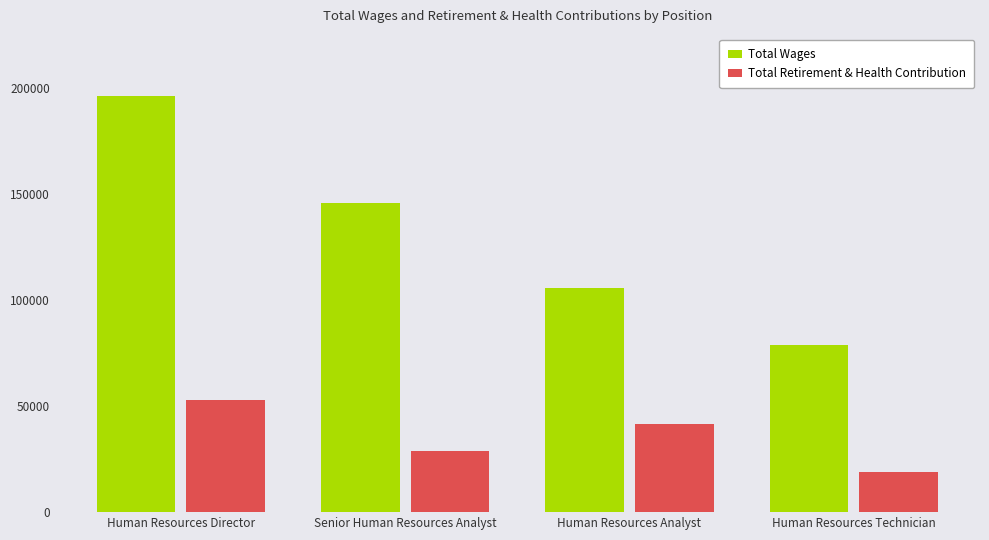

What is the label of the 2nd bar from the left?

Senior Human Resources Analyst